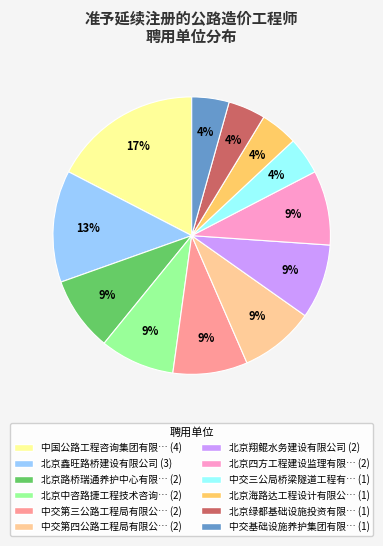

Is there a majority slice in this chart?

No